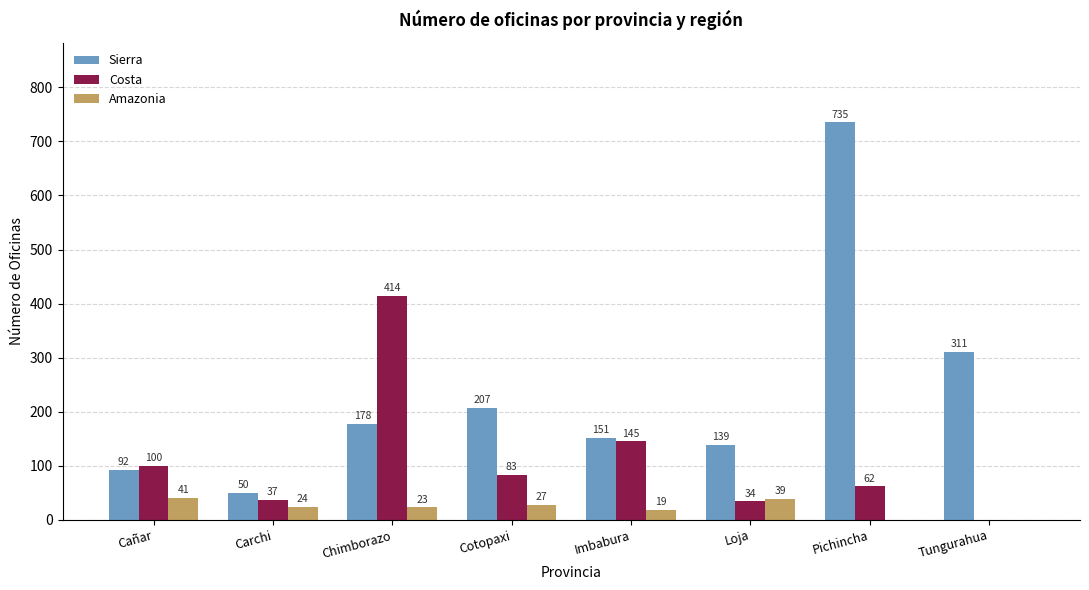

Are the bars grouped side by side (vs. stacked)?

Yes